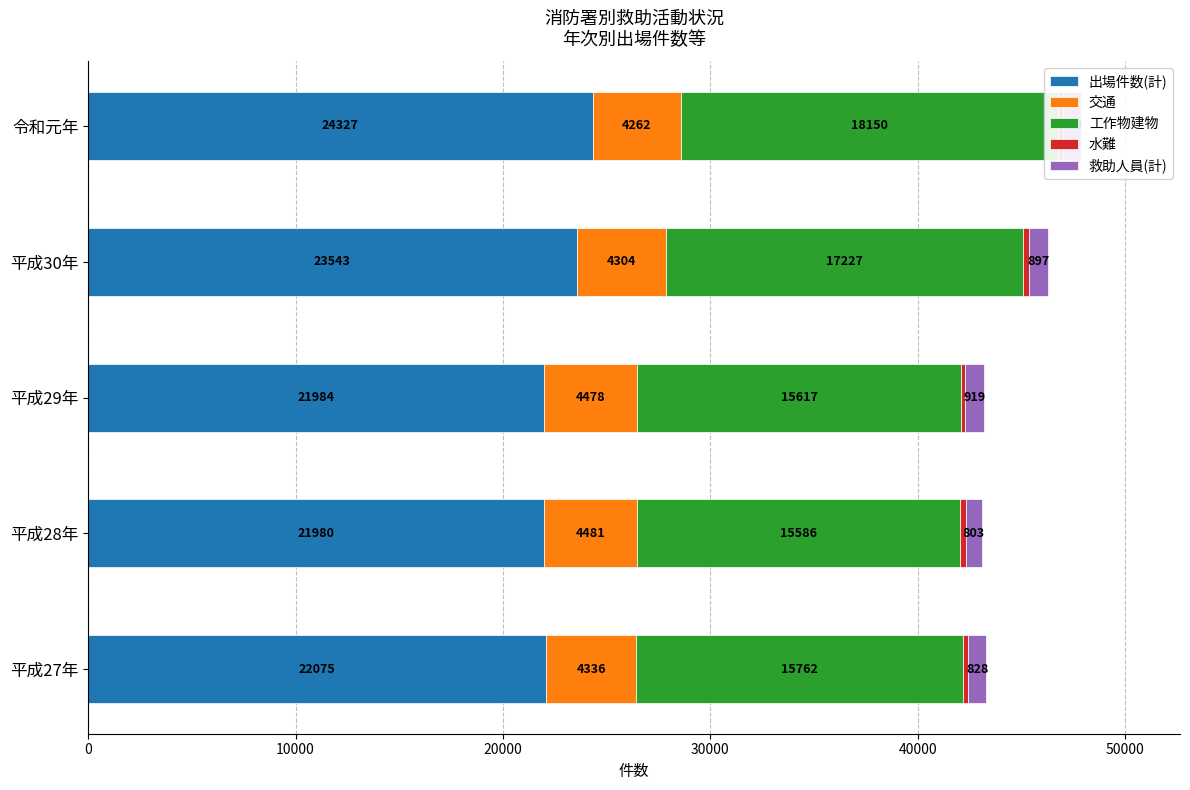

What is the value of the 水難 bar at the 1st from the left?

269